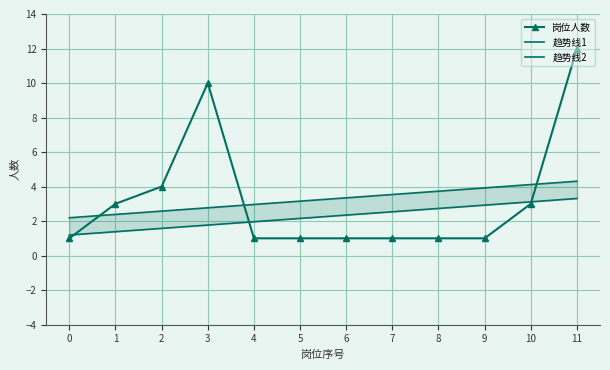

What are all the series names shown in the legend?

岗位人数, 趋势线1, 趋势线2